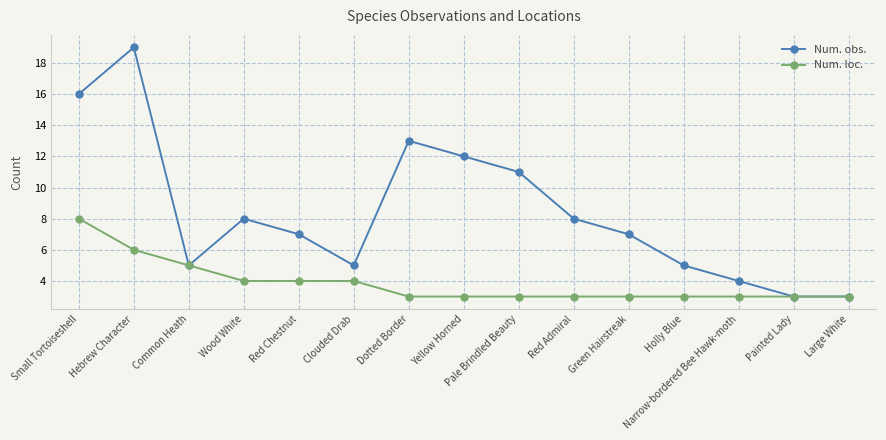

List the series in order of their overall mean, lowest first.

Num. loc., Num. obs.